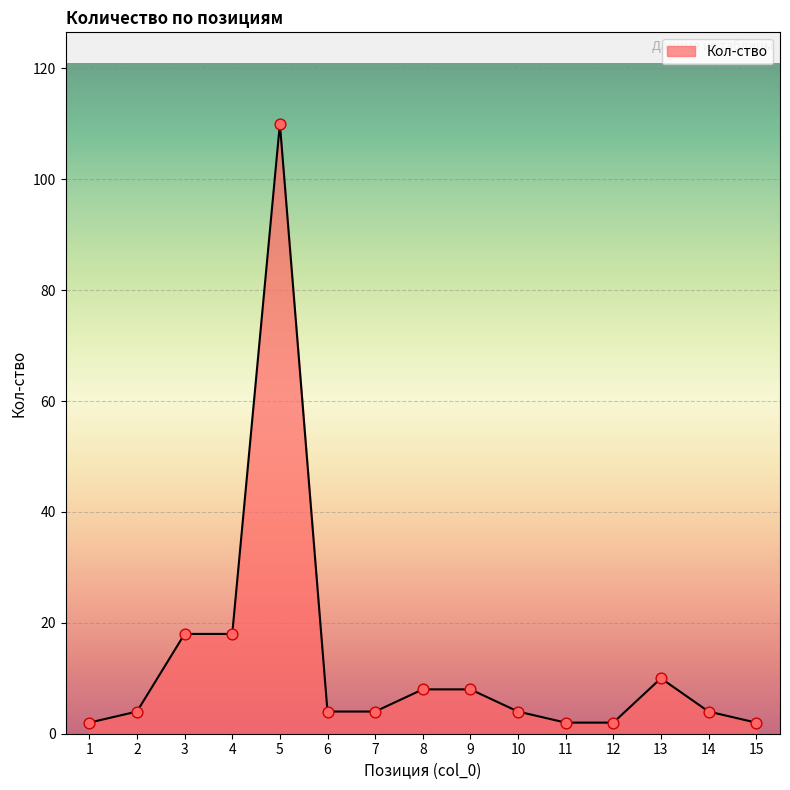

Approximately how many times larger is the value at 9 compared to 14?

2.0